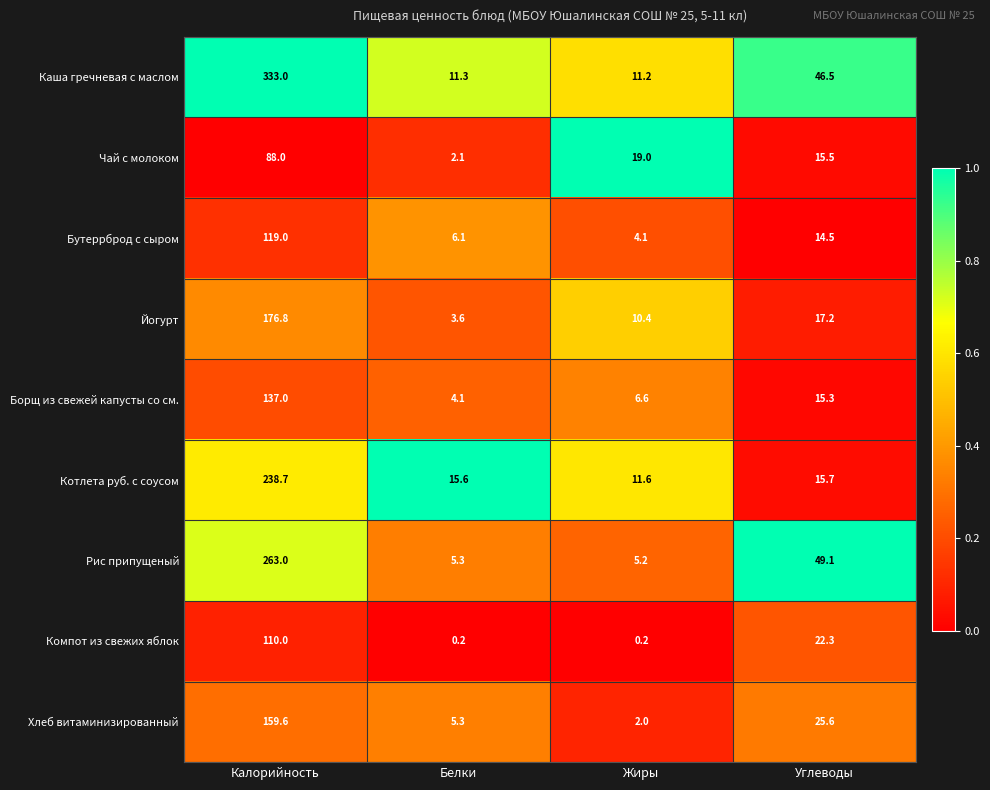

What is the spread (max minus min) of values at Углеводы?

34.6